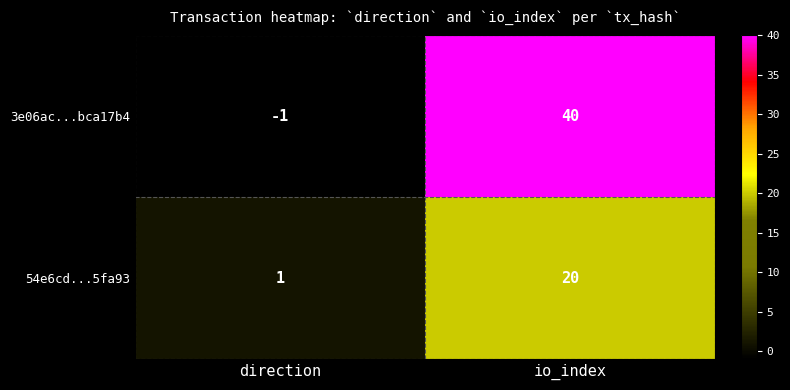

Which category has the highest value across all series?

io_index